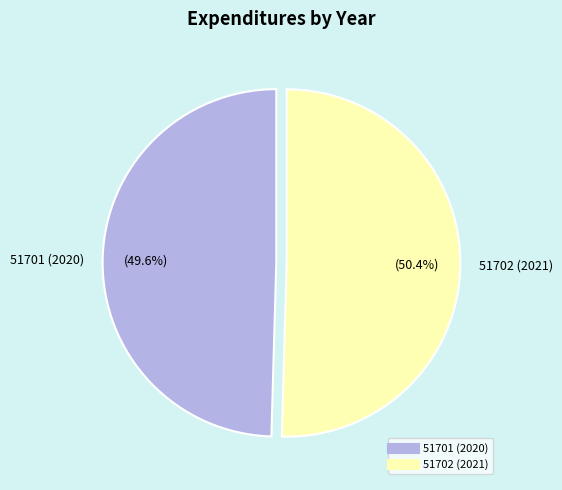

Which has a higher value, 51702 (2021) or 51701 (2020)?

51702 (2021)